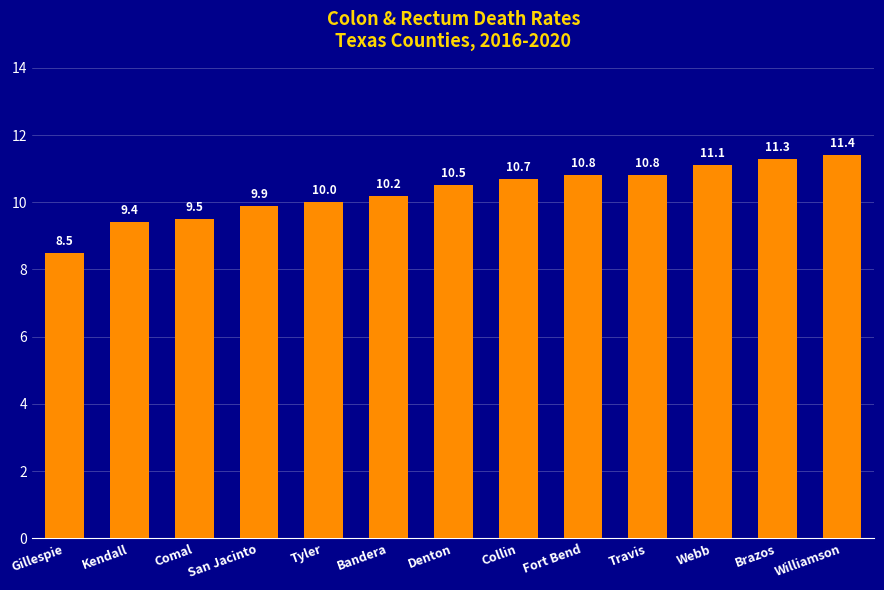

What is the minimum value shown in the chart?

8.5